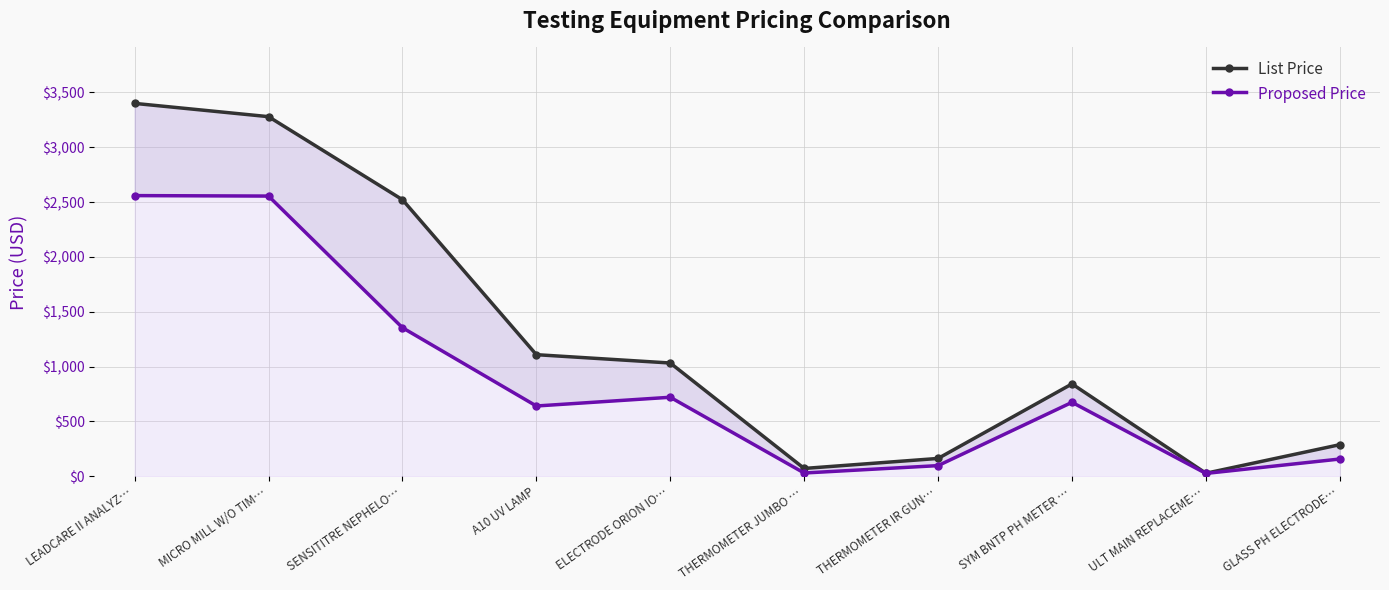

How many interior local peaks does the List Price series have?

1